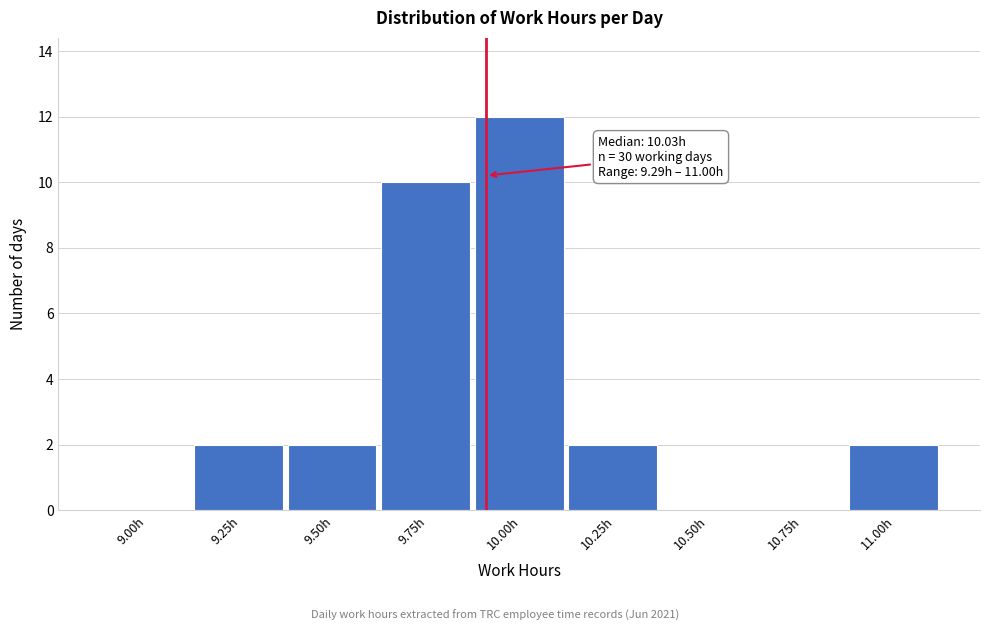

Reading left to right, what are all the values shown in this chart?

9.00h=0	9.25h=2	9.50h=2	9.75h=10	10.00h=12	10.25h=2	10.50h=0	10.75h=0	11.00h=2